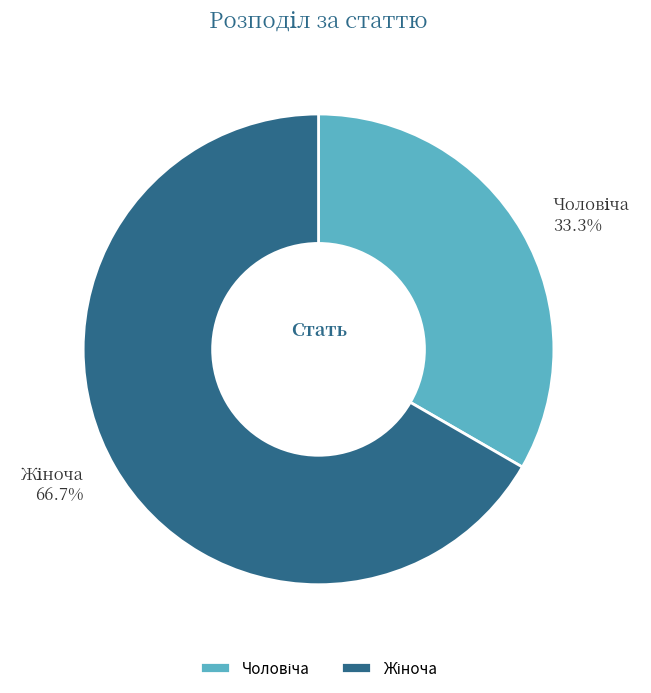

How many slices are in this pie chart?

2